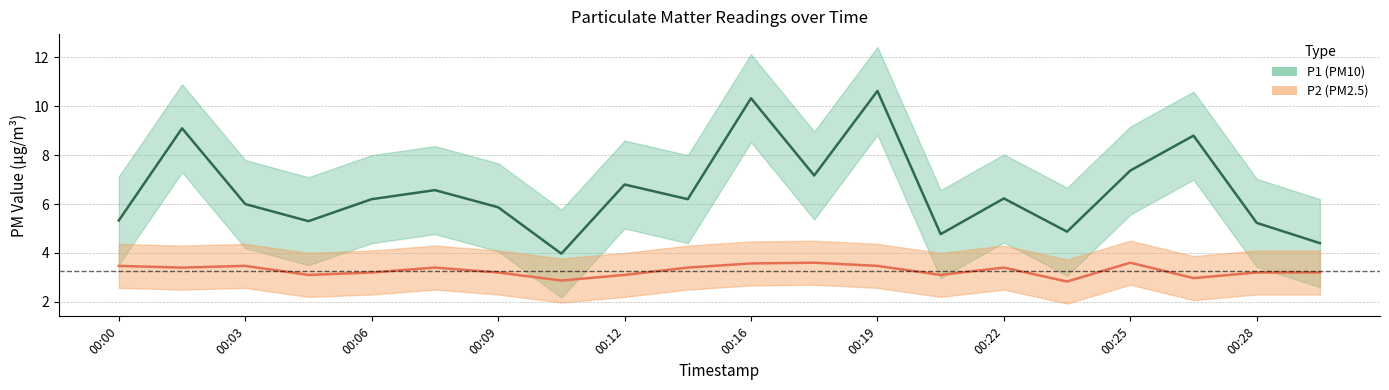

How many lines are shown in the chart?

2